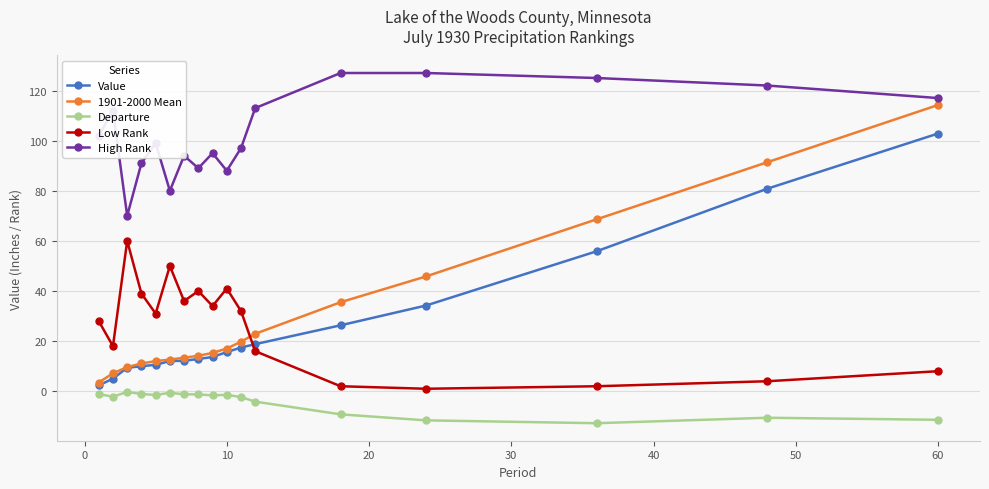

Is this an area chart (filled region under the line)?

No